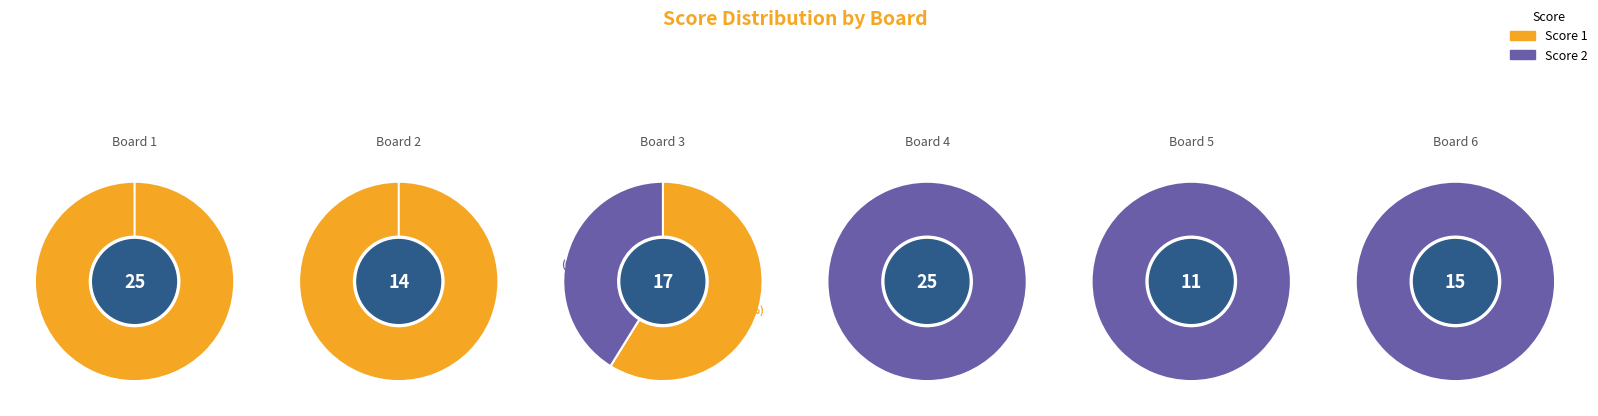

Which series has the largest range (max minus min)?

Score 1